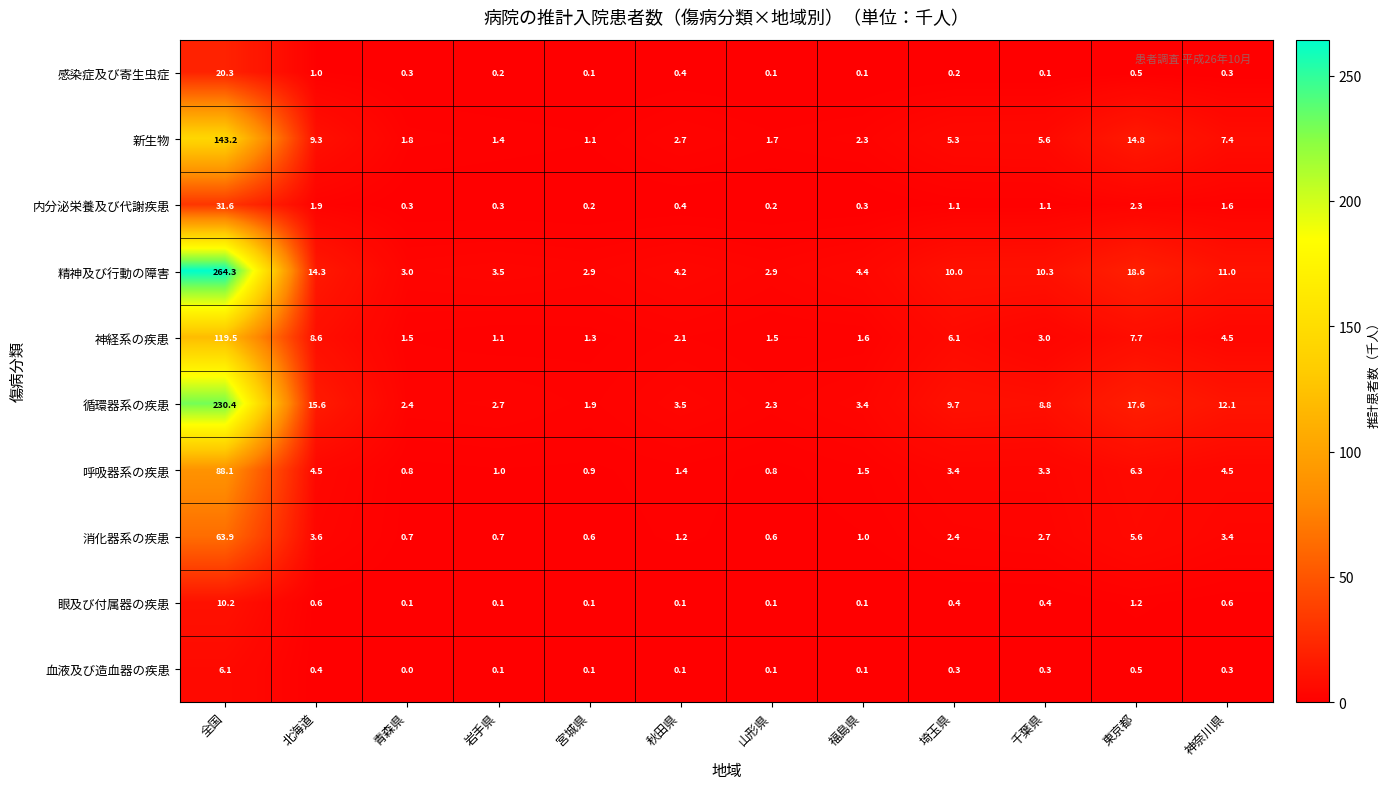

How many values in the 内分泌栄養及び代謝疾患 series exceed 1?

6